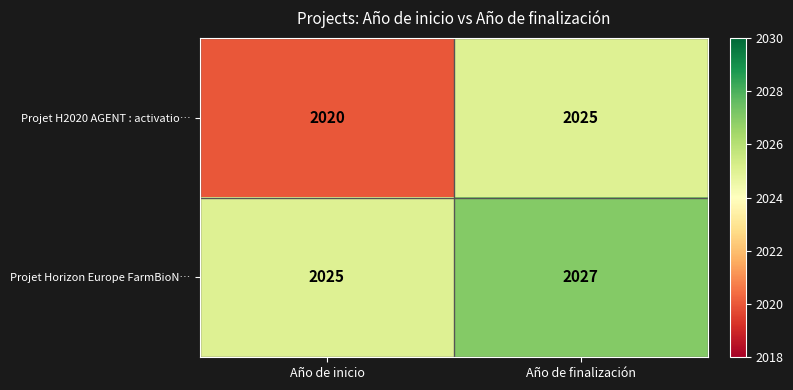

Reading left to right, extract all data points from this chart.

Projet H2020 AGENT : activatio…: 2020	2025
Projet Horizon Europe FarmBioN…: 2025	2027